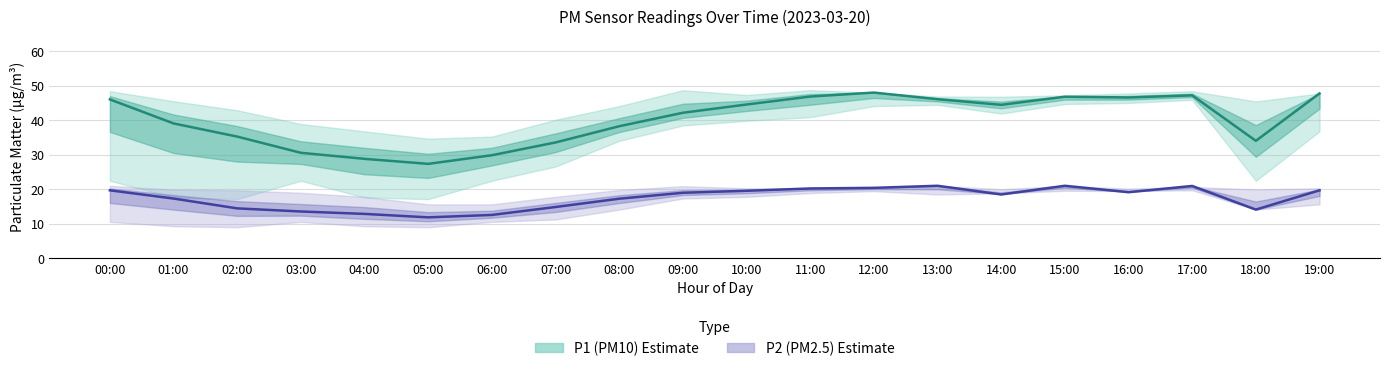

How many lines are shown in the chart?

2